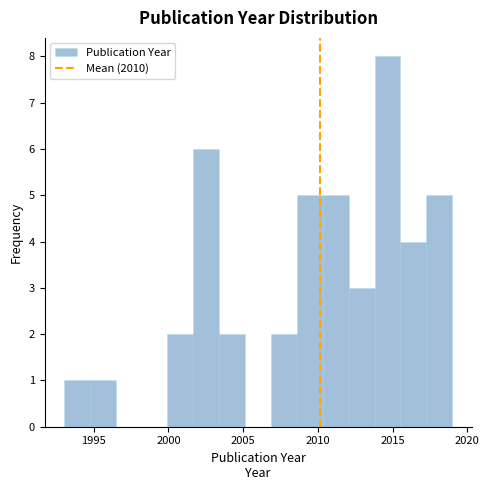

Around what value on the x-axis is the tallest bar? Give the approximate position of its centre, as read against the axis.

2014.5